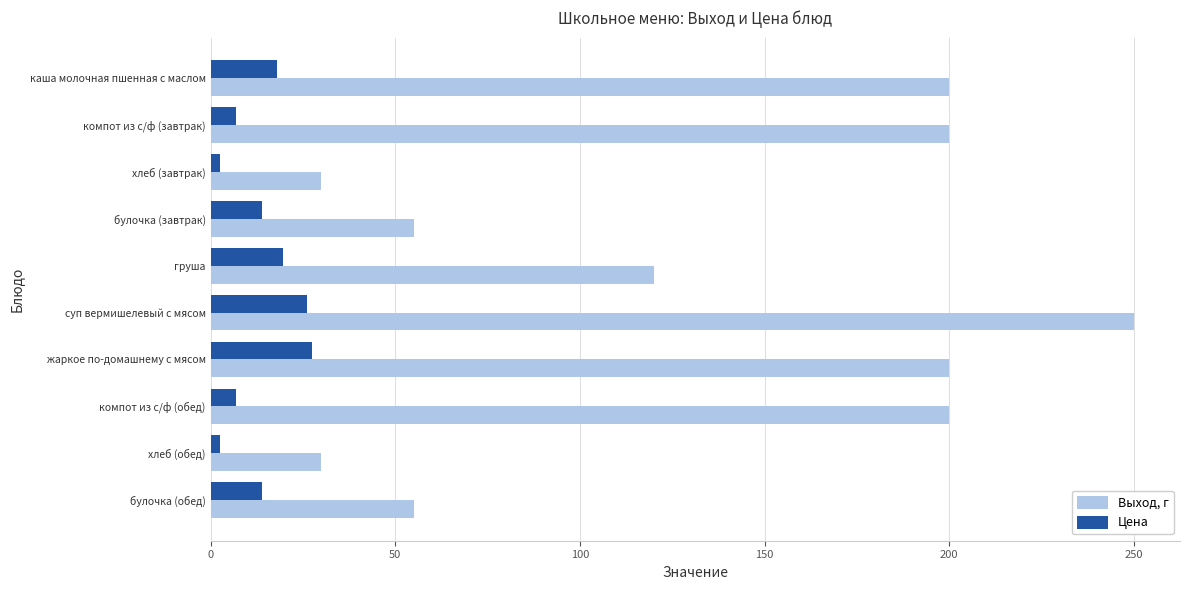

List the series in order of their overall mean, highest first.

Выход, г, Цена